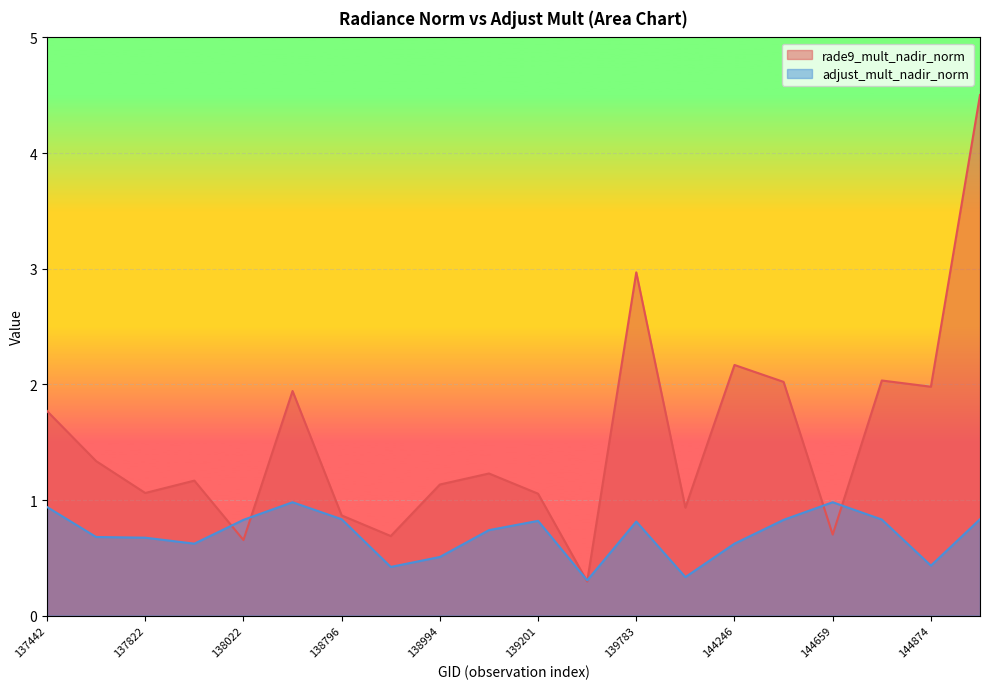

Is it true that rade9_mult_nadir_norm equals 0.2 at 138022?

False